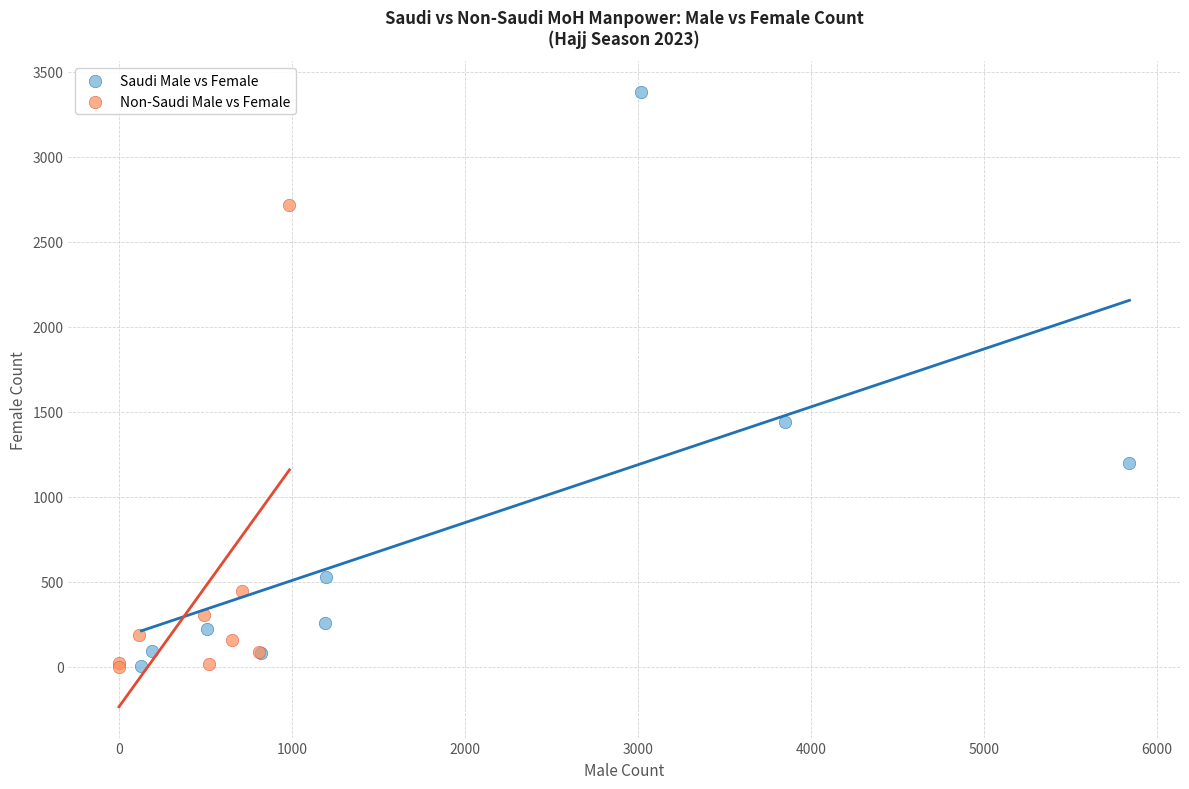

Which series contains the highest Y value?

Saudi Male vs Female